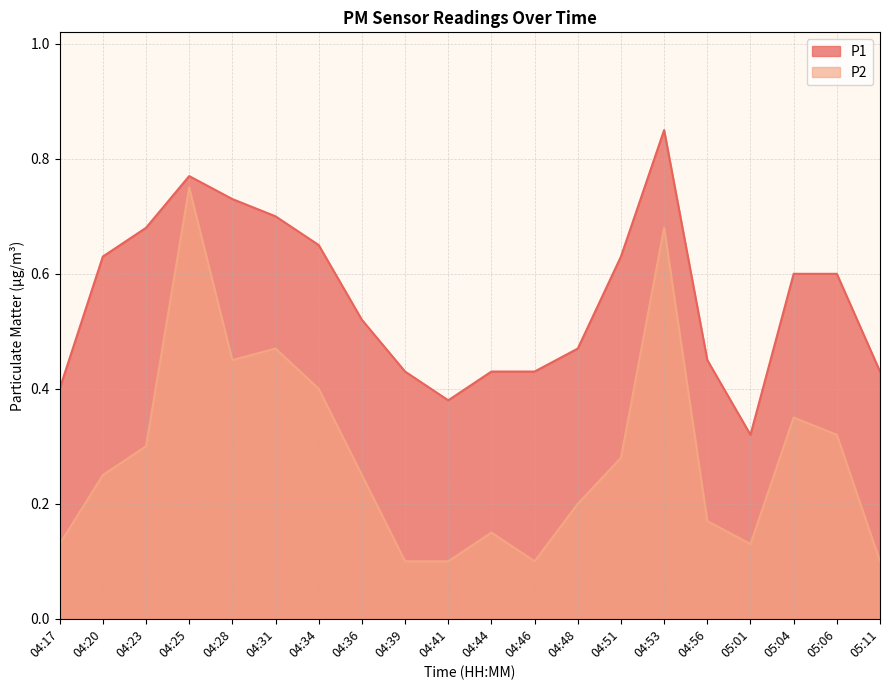

At how many categories does at least one series exceed 0?

20